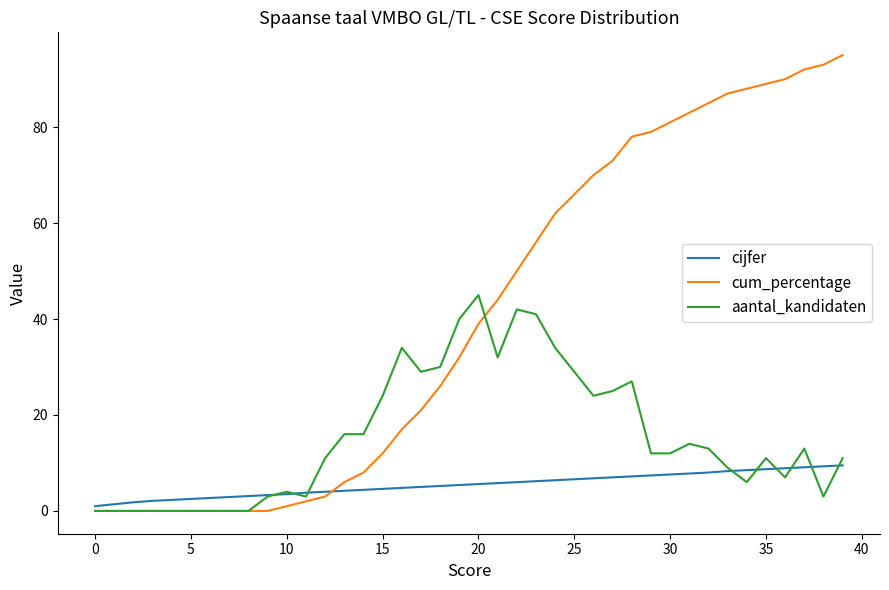

Does the chart display data point markers on the line(s)?

No